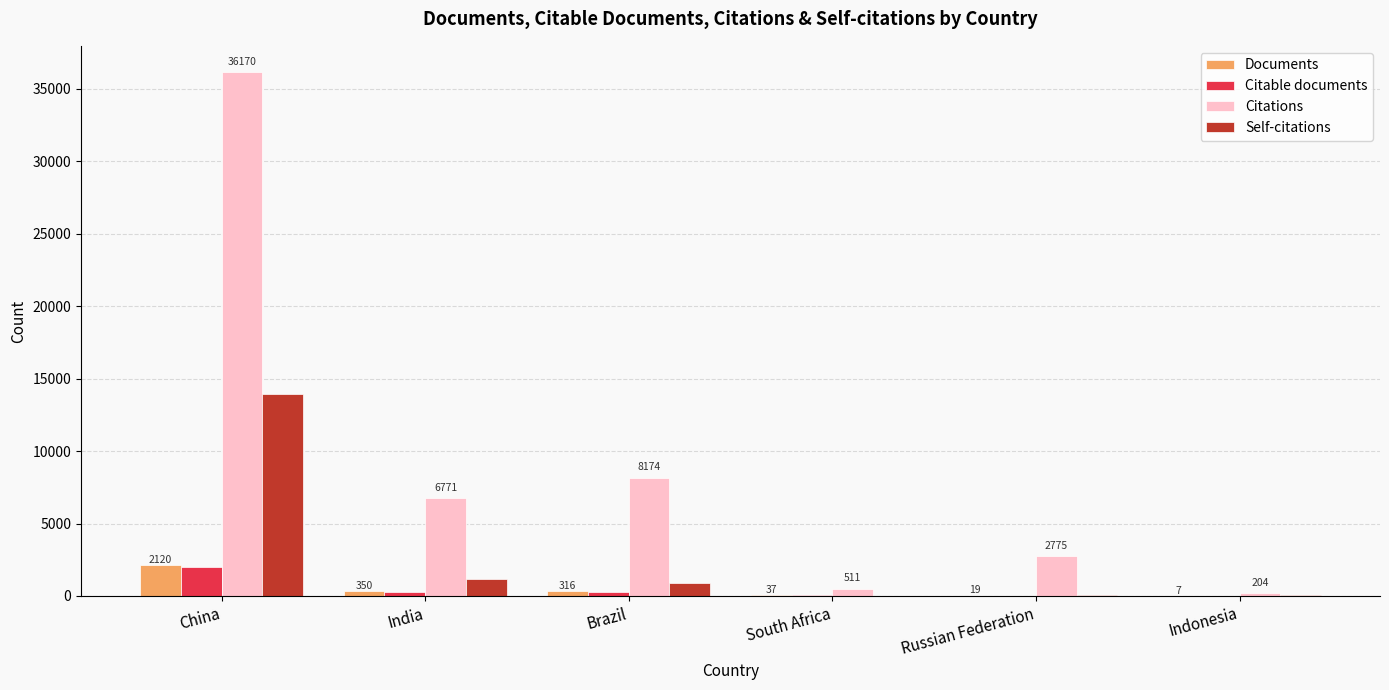

Reading left to right, transcribe all the data shown in this chart.

Documents: 2120	350	316	37	19	7
Citable documents: 2017	279	290	34	18	7
Citations: 36170	6771	8174	511	2775	204
Self-citations: 13960	1143	908	21	83	37